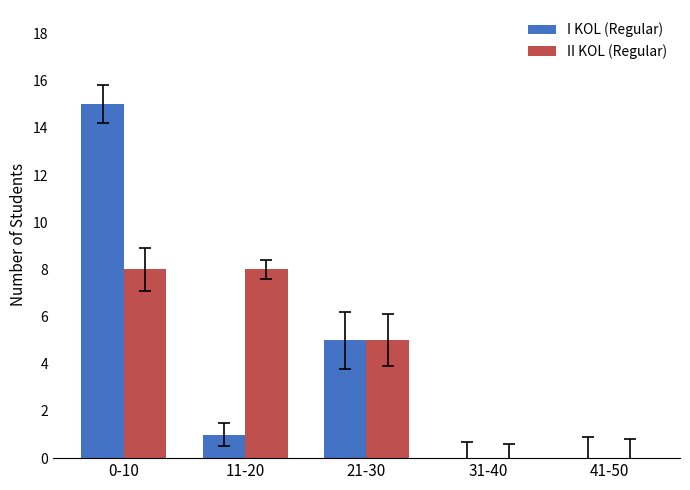

Where is II KOL (Regular) nearest to the value 4?

21-30